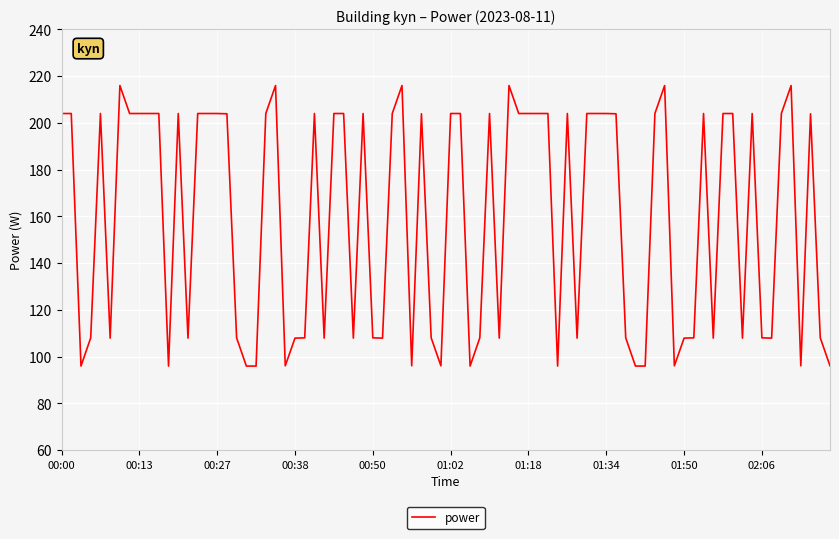

What is the minimum value shown in the chart?

96.0